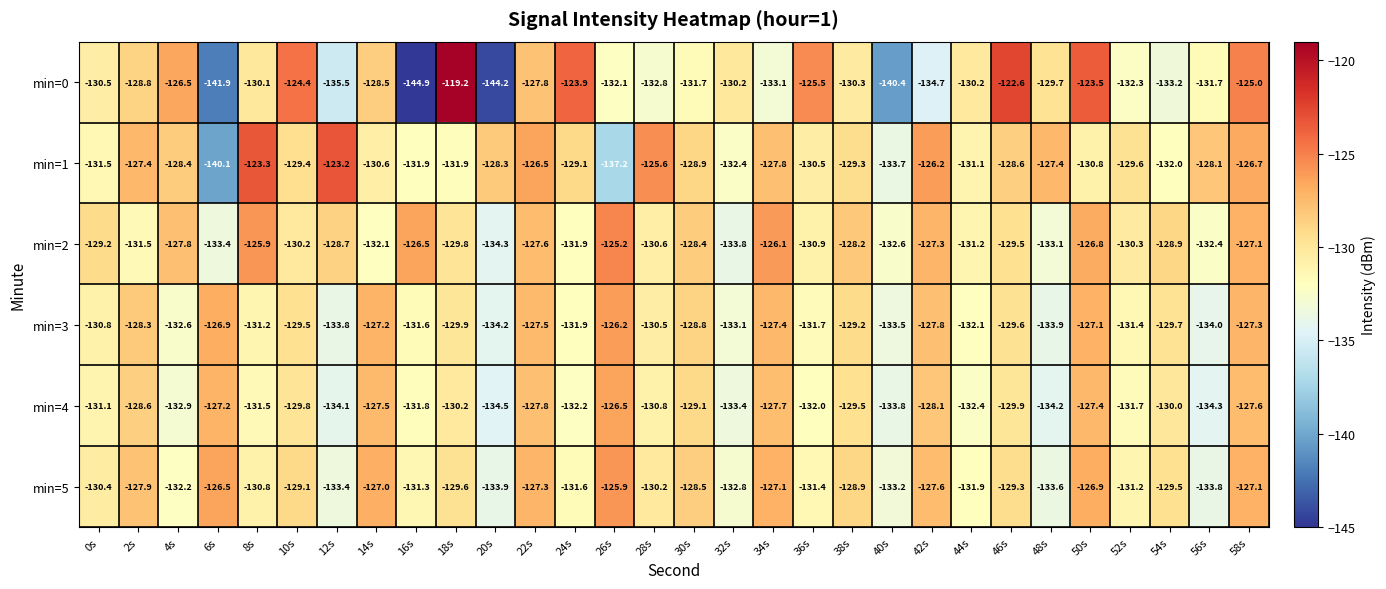

At 52s, list the series in order from smallest to largest.

min=0, min=4, min=3, min=5, min=2, min=1